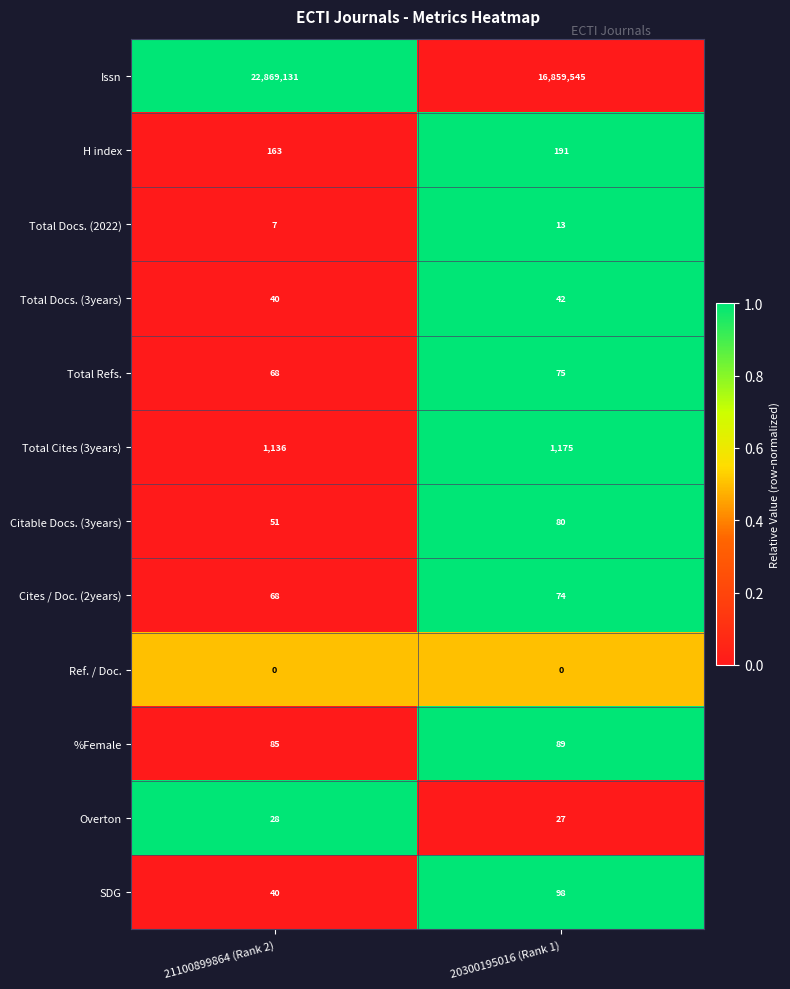

Rank the series at 20300195016 (Rank 1) from highest to lowest value.

Issn, Total Cites (3years), H index, SDG, %Female, Citable Docs. (3years), Total Refs., Cites / Doc. (2years), Total Docs. (3years), Overton, Total Docs. (2022), Ref. / Doc.